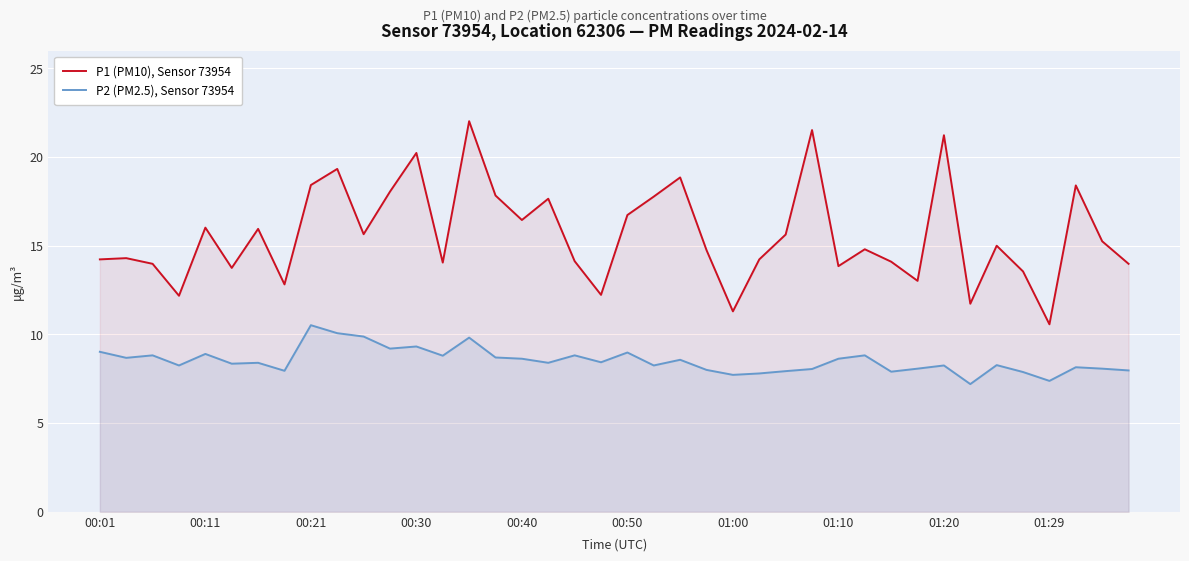

What is the difference between the maximum and minimum values in the P2 (PM2.5), Sensor 73954 series?

3.3